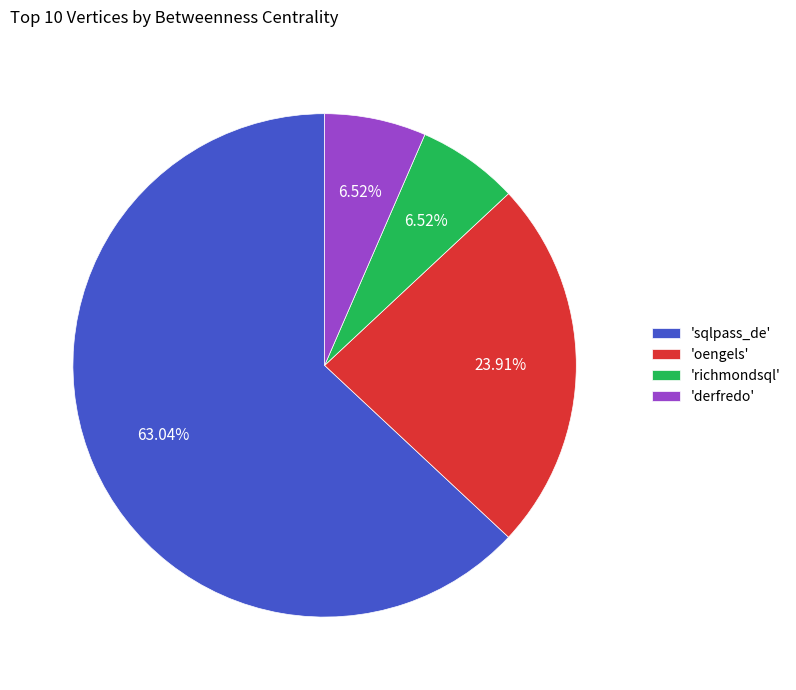

Do 'derfredo' and 'sqlpass_de' together represent more than half of the pie?

Yes